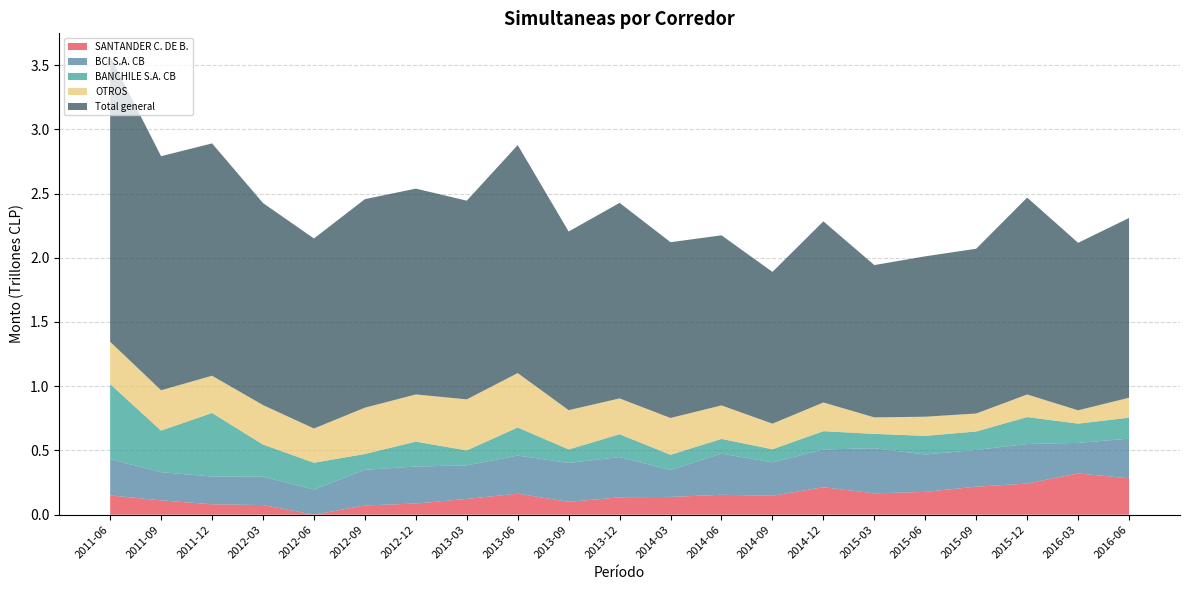

Reading left to right, list all the values displayed in this chart.

SANTANDER C. DE B.: 149768697638.1	111092216185.3	80785567490.0	74405488824.8	0.0	71587230396.9	86565240236.7	122593629110.1	163605514724.0	99717550577.7	135231203558.1	138047267868.6	154831815861.2	146990883136.2	213491136533.0	165825821063.8	177330919967.6	217900175863.2	241774782538.8	321020457923.6	282739053910.7
BCI S.A. CB: 282608785239.2	219683563541.2	216085236171.2	221004070340.4	195921195351.9	277768741819.5	288234145165.9	261107965255.6	296278774136.2	303268574459.3	313307956616.1	208849968837.6	320129586634.9	260150964183.3	293940573031.0	351274389242.6	291025834774.8	285916039538.3	308364612905.5	237709571686.0	309066281453.1
BANCHILE S.A. CB: 583889859977.0	323505284956.7	494863692316.9	250276155649.7	208154499377.7	122813259376.7	193682160418.0	116408538044.2	218701177717.3	104711547798.3	177508862675.1	119155383827.3	114630927224.9	101919186888.8	142678742538.9	111656254415.6	145003175804.0	143703704055.5	209533401791.2	149954554645.8	163132519709.4
OTROS: 329468531372.4	314169236654.5	289790234294.8	307425156028.6	266651733417.5	360603969019.8	367242758171.3	397557819230.9	423602703766.7	305848573889.6	278890355183.4	286637573489.1	260893342096.0	199409449695.9	223258448335.8	128597709735.6	149066854038.5	139878191409.5	176023797149.2	103606113178.7	155287223643.9
Total general: 2222799231923.1	1822068257380.9	1808653424755.2	1572892668638.9	1479252035494.8	1623206594125.4	1602410204877.5	1546649240223.5	1774999907816.8	1390565089866.2	1522310619504.4	1368266455810.7	1323991017524.5	1181484909362.4	1409994174469.2	1185583267649.0	1248582881692.8	1282847809507.1	1532667303466.1	1304087363415.3	1399509862408.0